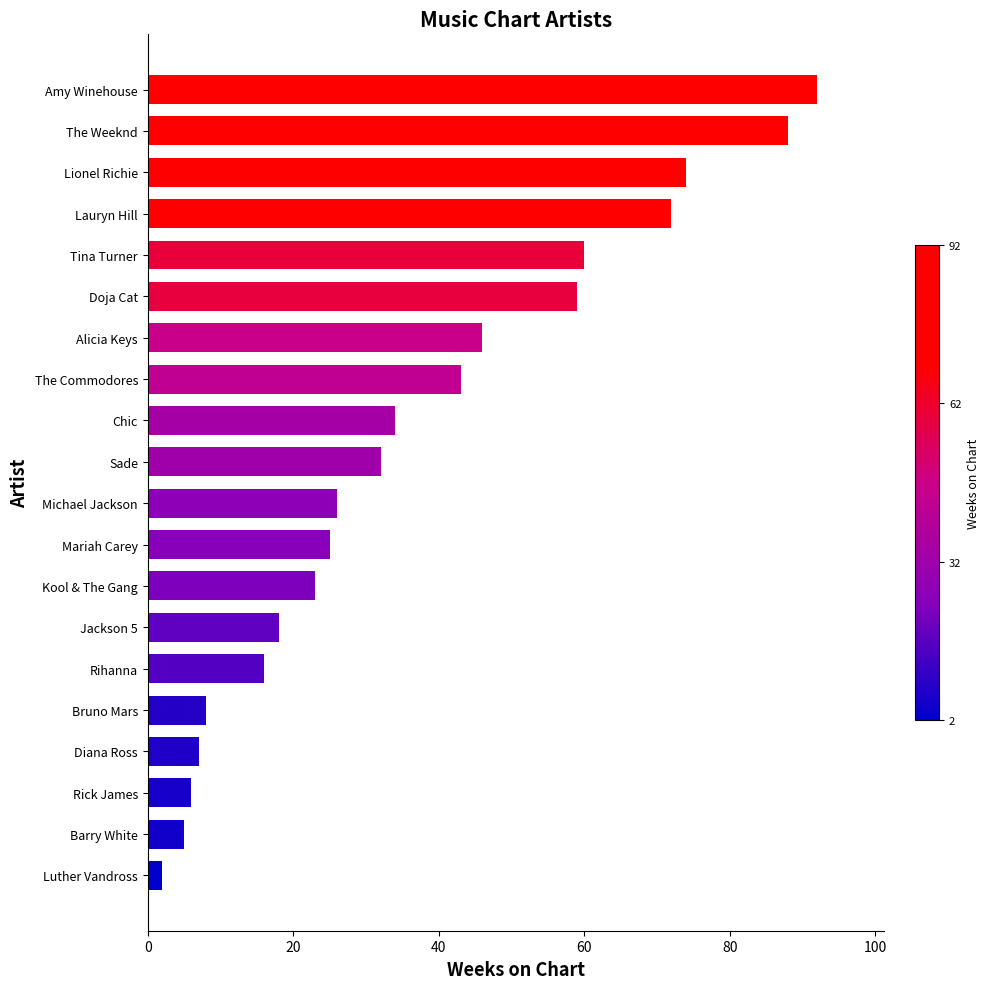

Reading bottom to top, list all the values displayed in this chart.

2	5	6	7	8	16	18	23	25	26	32	34	43	46	59	60	72	74	88	92